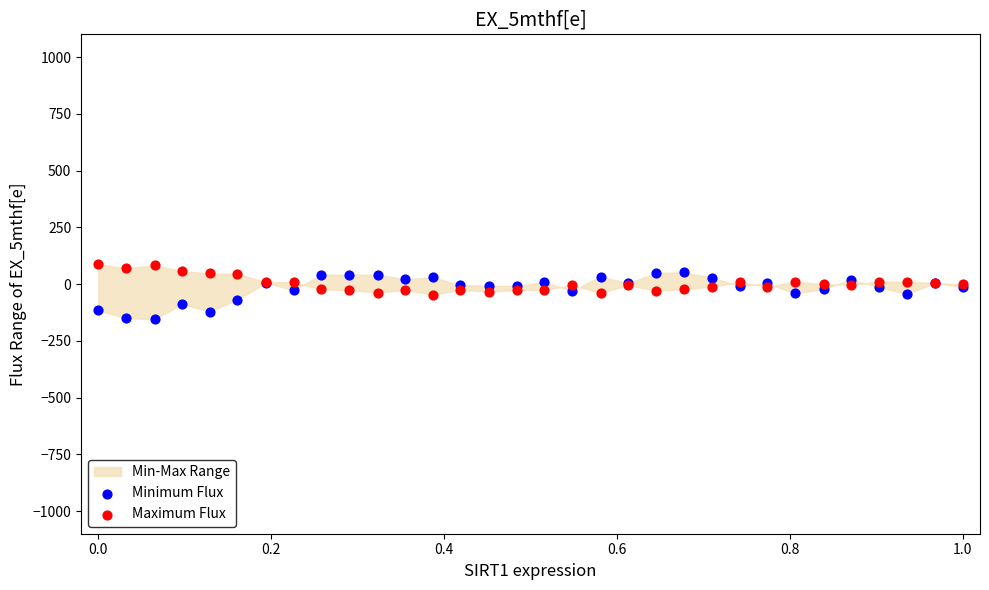

What is the X range (max minus min) for the scatter plot?

1.0